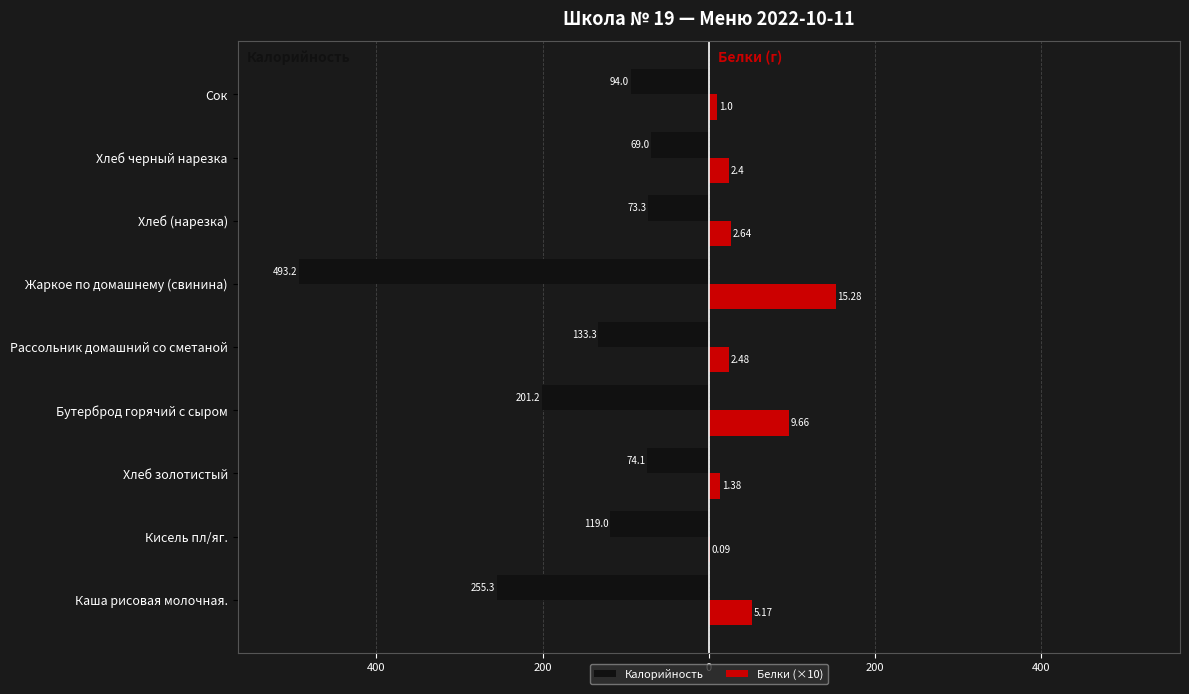

What are all the series names shown in the legend?

Калорийность, Белки (×10)